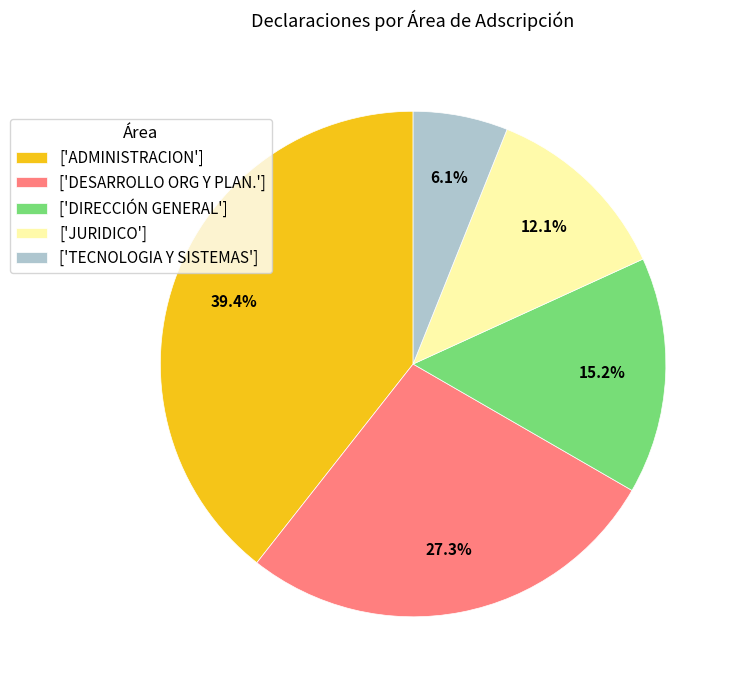

Does ['DESARROLLO ORG Y PLAN.'] represent more than half of the total?

No